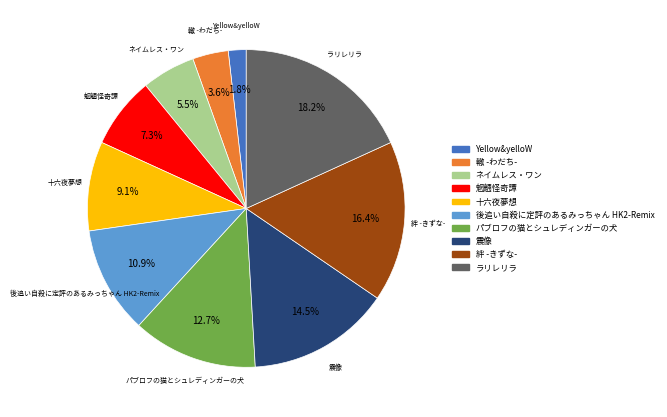

To the nearest percent, what portion does 魍魎怪奇譚 represent?

7%